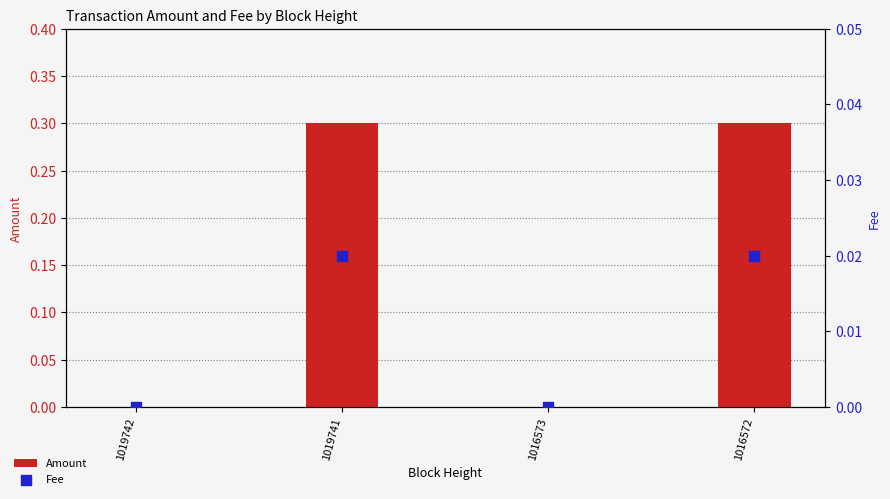

What are all the series names shown in the legend?

Amount, Fee